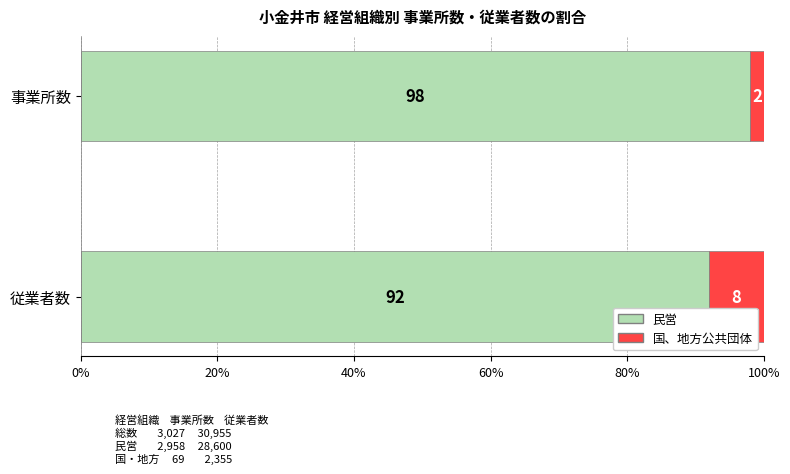

What is the difference between the 民営 values at 従業者数 and 事業所数?

6